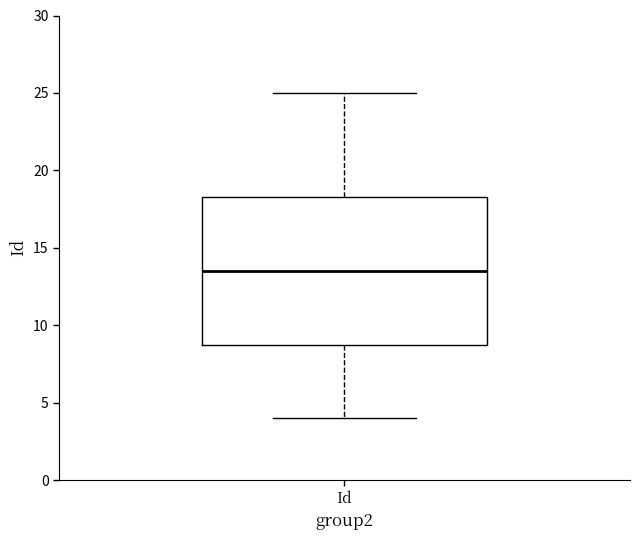

Where is the lower edge of the box for Id on the y-axis? The values are not printed on the chart, so give them approximately, as read against the axis.

9.0